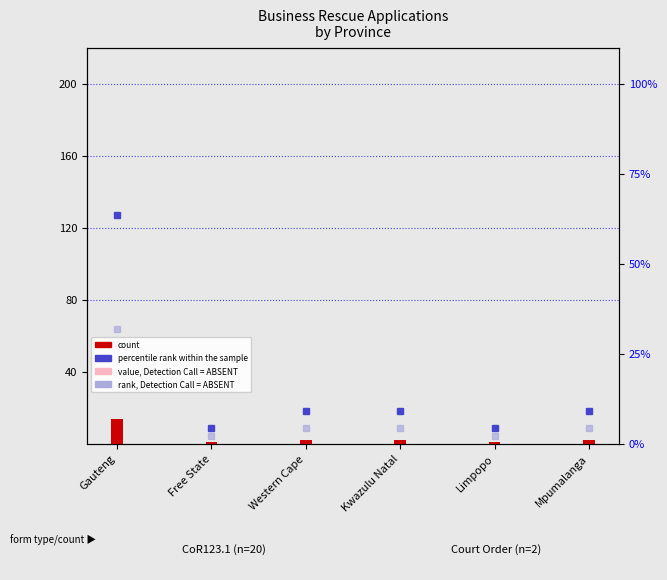

At how many categories does at least one series exceed 11?

1